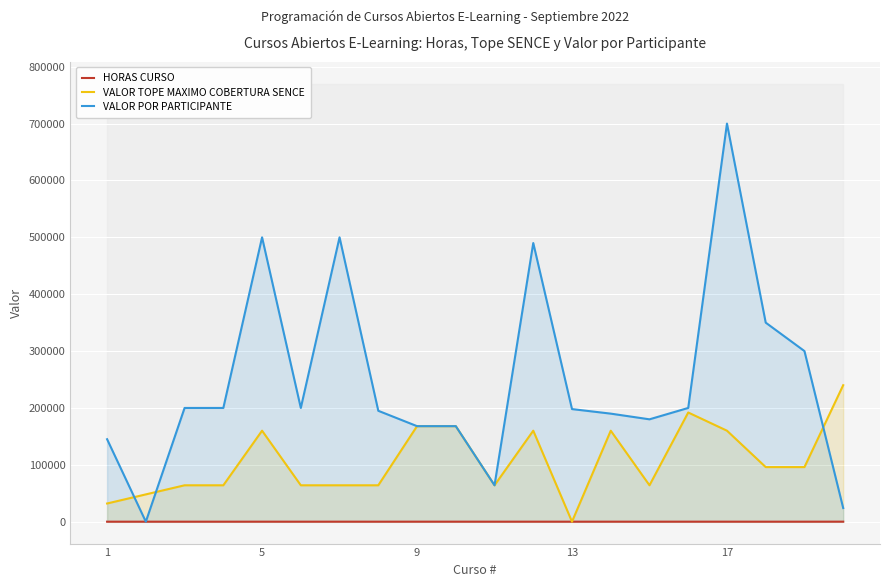

The value of VALOR POR PARTICIPANTE at 17 is 700000. True or false?

True